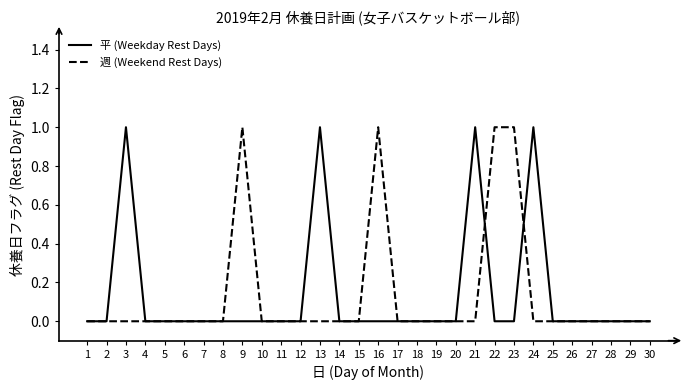

The 平 (Weekday Rest Days) series shows 0 at 30. True or false?

True